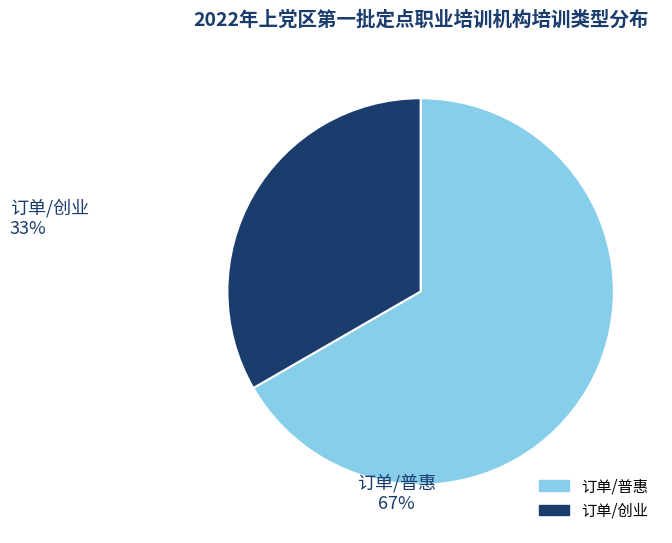

Is there any slice that represents more than half of the pie?

Yes